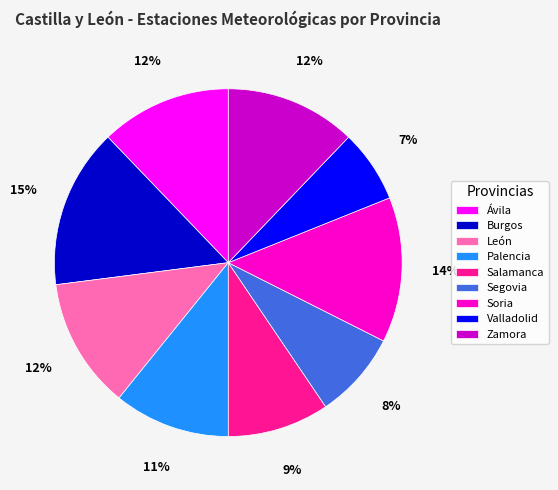

Does Ávila account for over 50% of the chart?

No